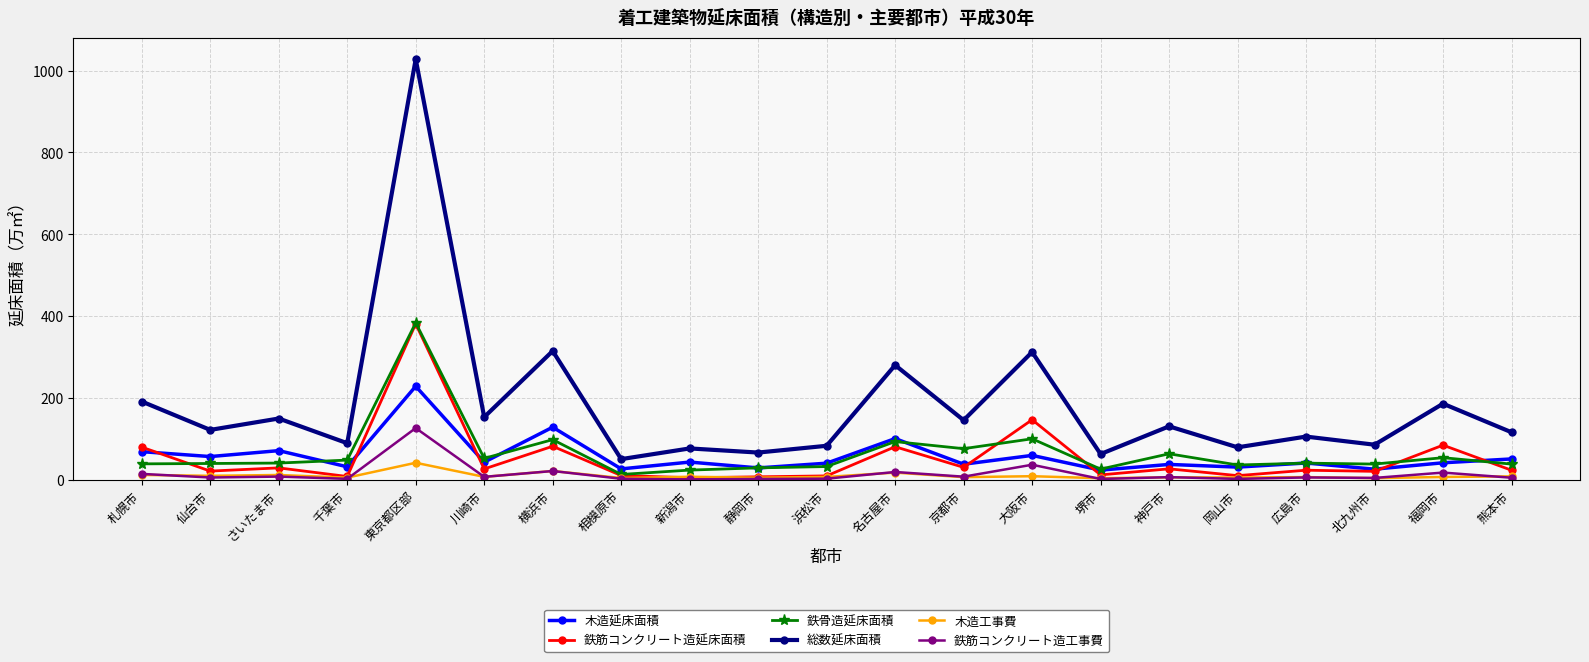

At which category is the sum across all series the highest?

東京都区部